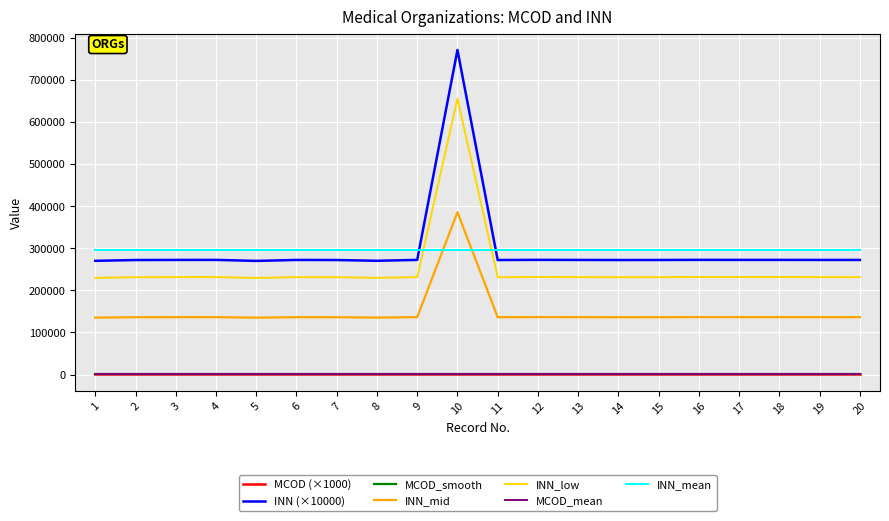

Is this an area chart (filled region under the line)?

No